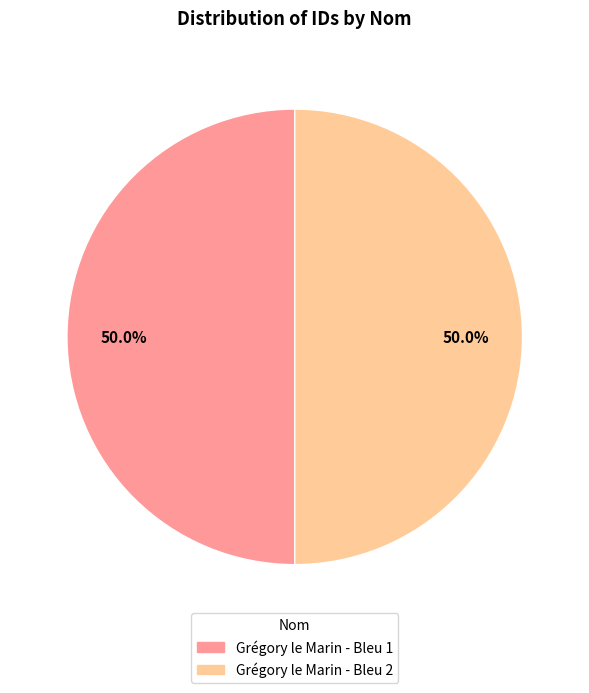

How many segments does this pie chart have?

2